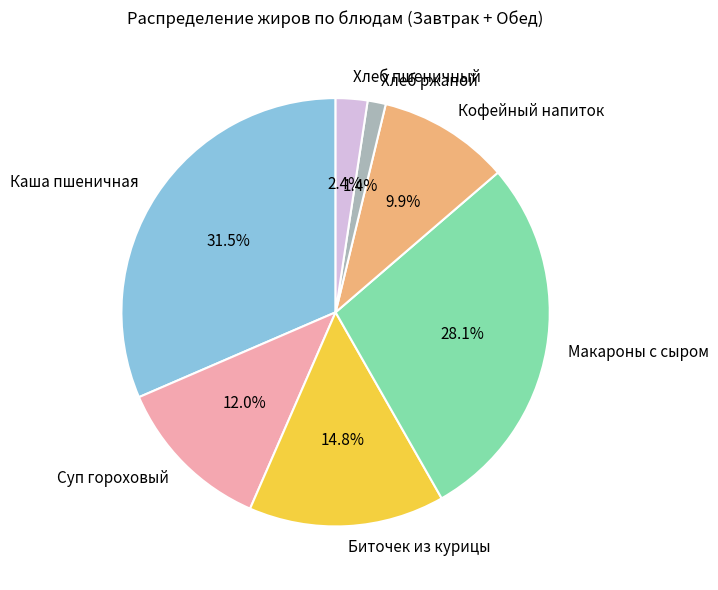

What is the ratio of the value at Биточек из курицы to the value at Макароны с сыром?

0.5